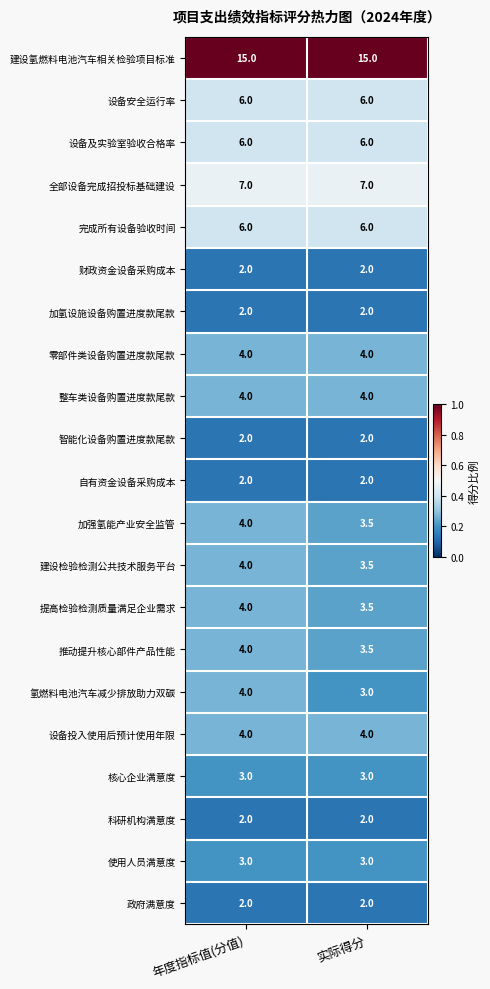

What is the greatest value displayed?

15.0